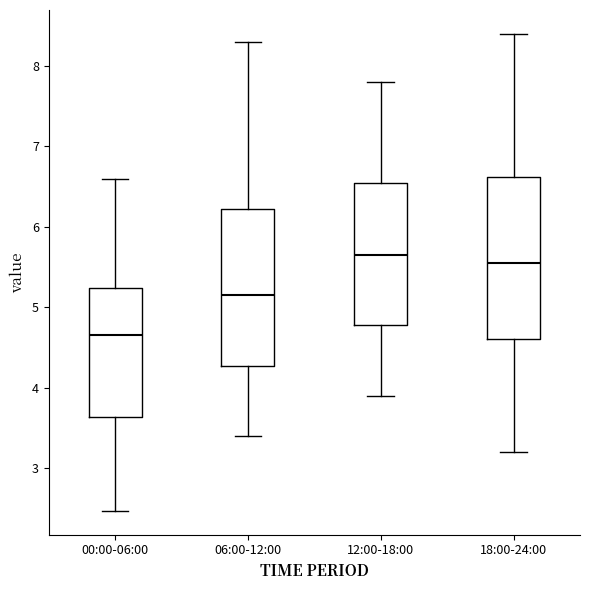

Which box's median line is the highest?

12:00-18:00